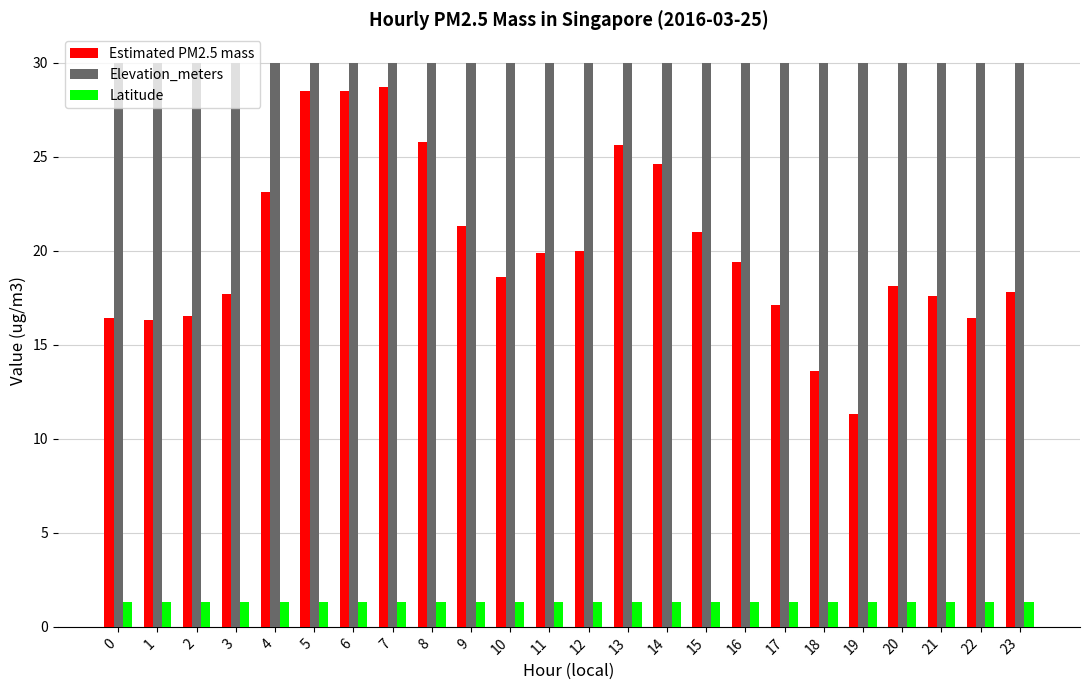

What is the smallest value displayed?

1.3